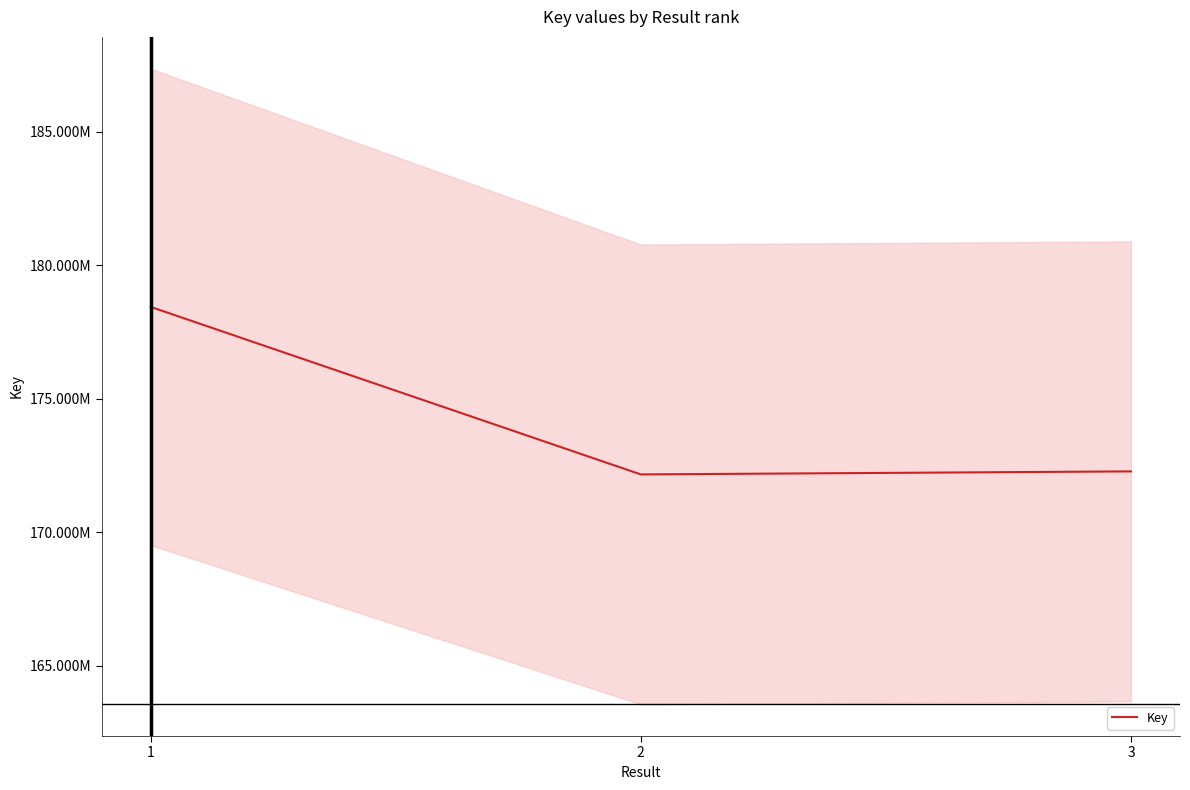

Rank the categories by value from highest to lowest.

1, 3, 2